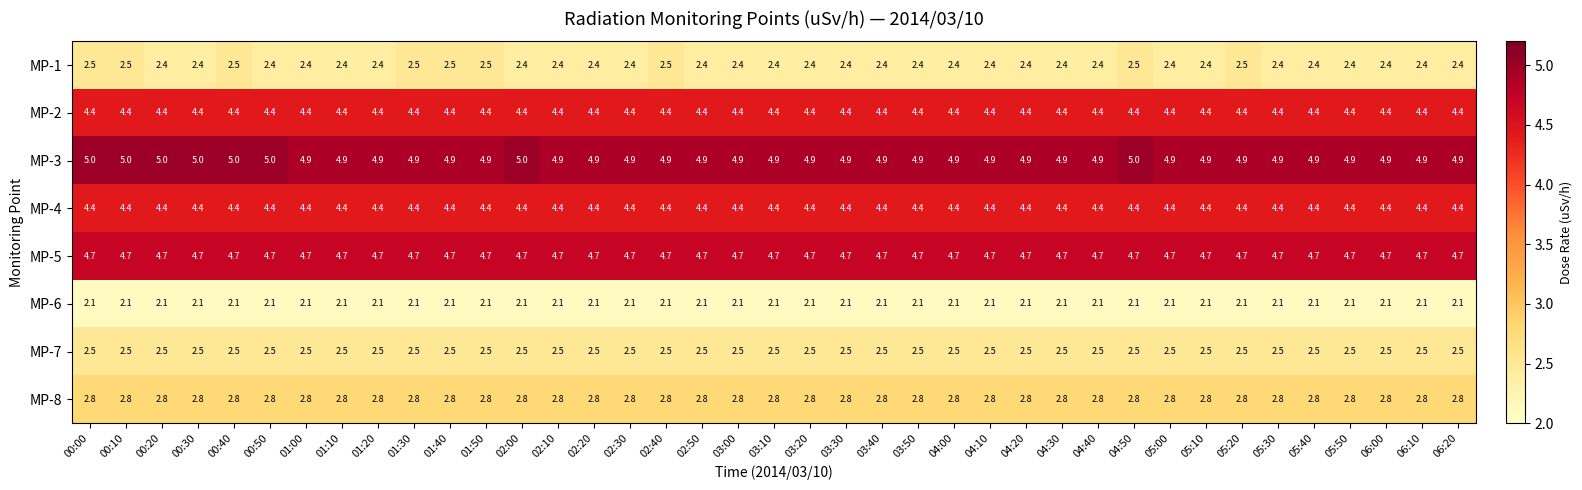

What is the minimum value shown in the chart?

2.1